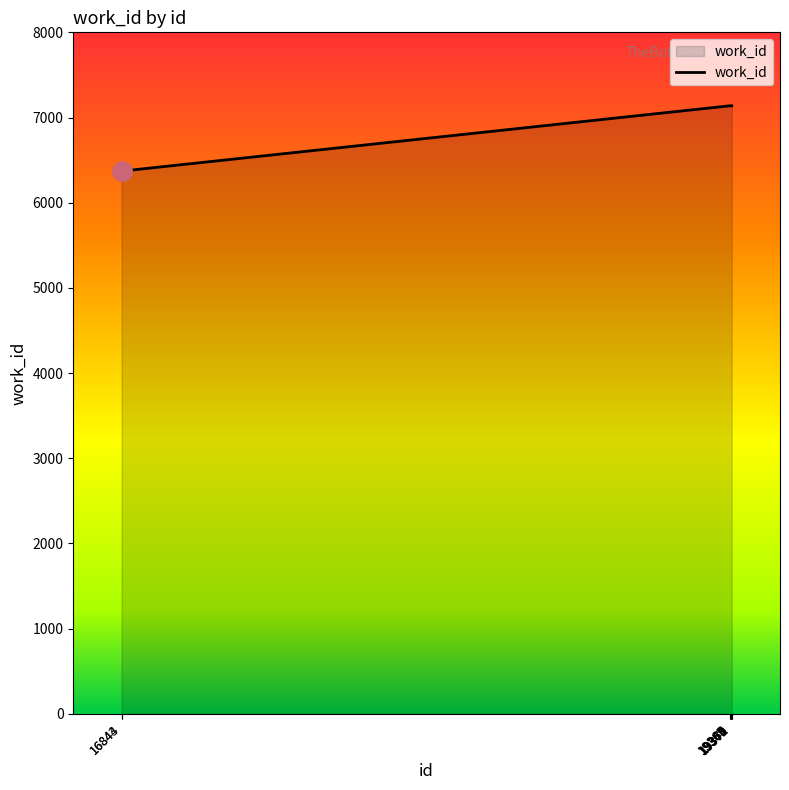

What is the greatest value displayed?

7138